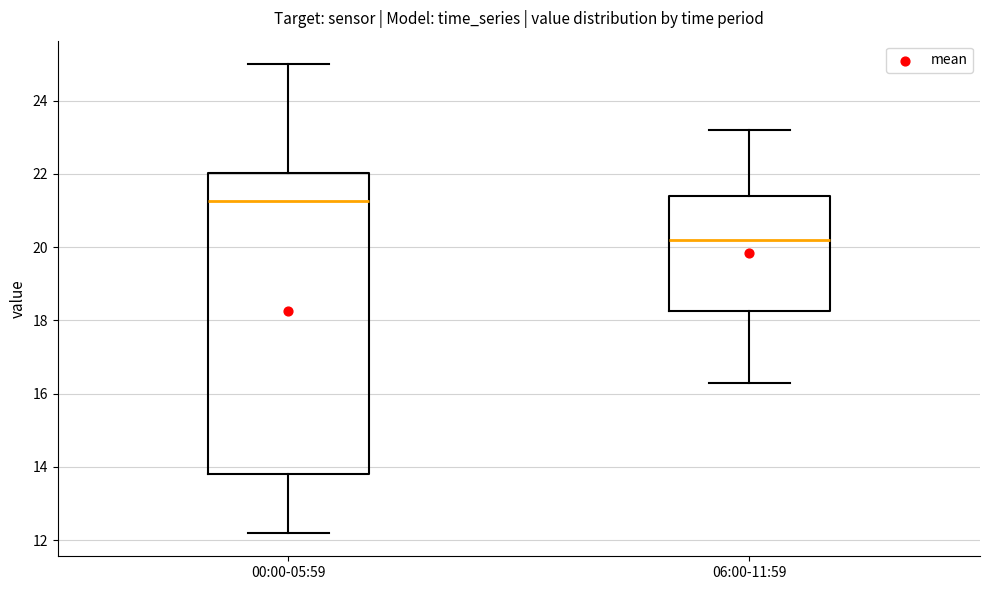

Which box's median line is the highest?

00:00-05:59